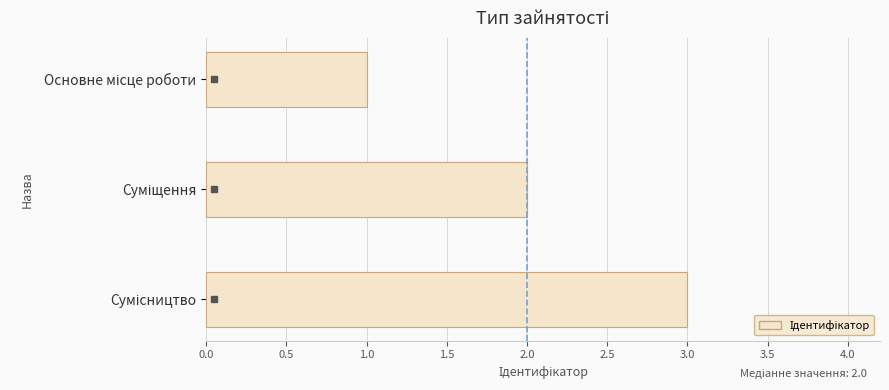

What is the greatest value displayed?

3